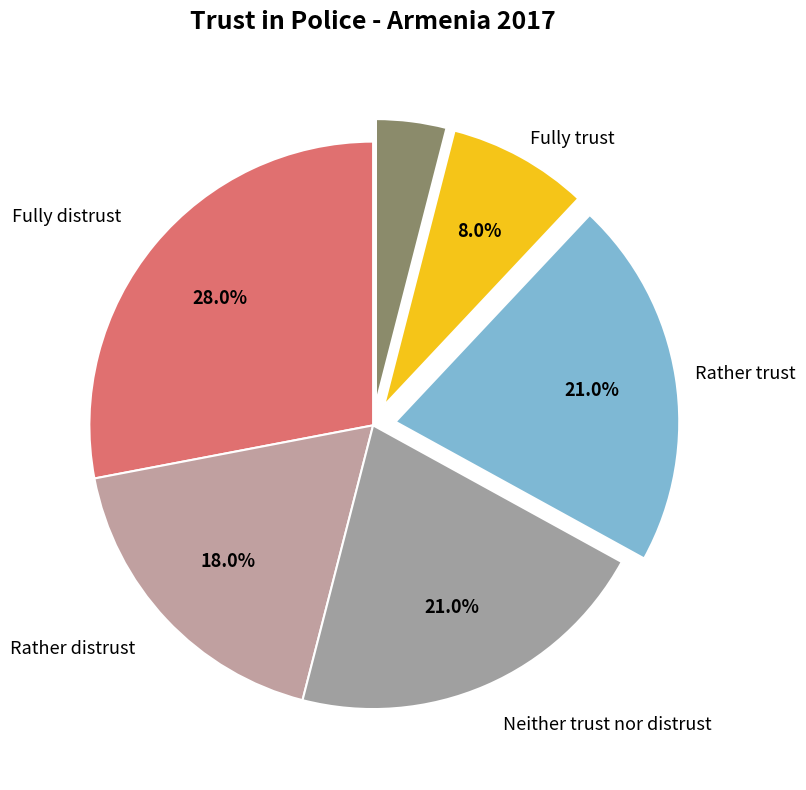

Count the number of slices in the pie.

6